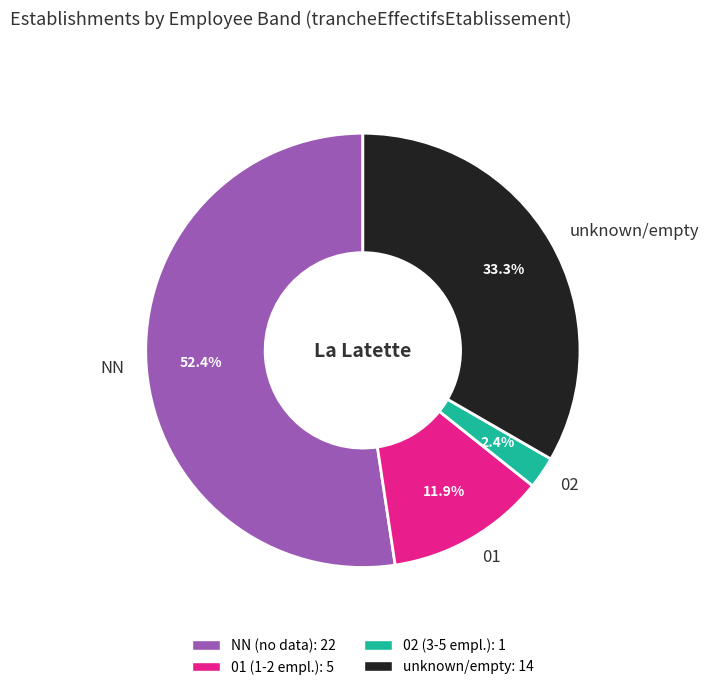

Is the sum of 01 and NN greater than half?

Yes